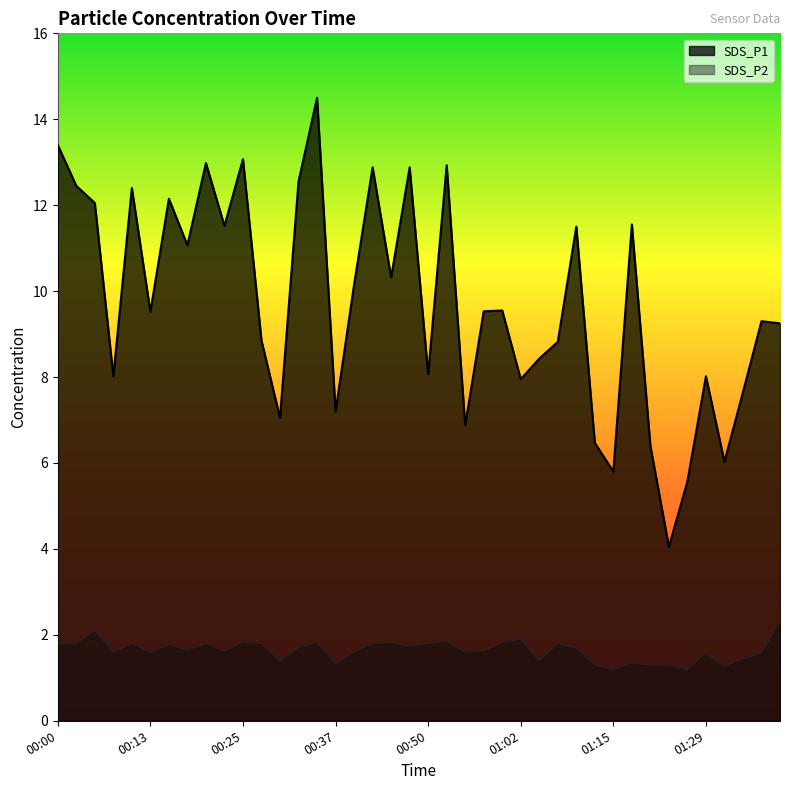

Rank the series by their average value, from lowest to highest.

SDS_P2, SDS_P1